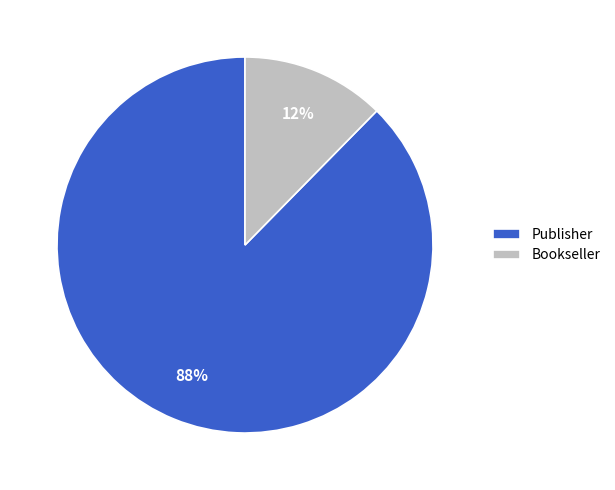

To the nearest percent, what portion does Publisher represent?

88%